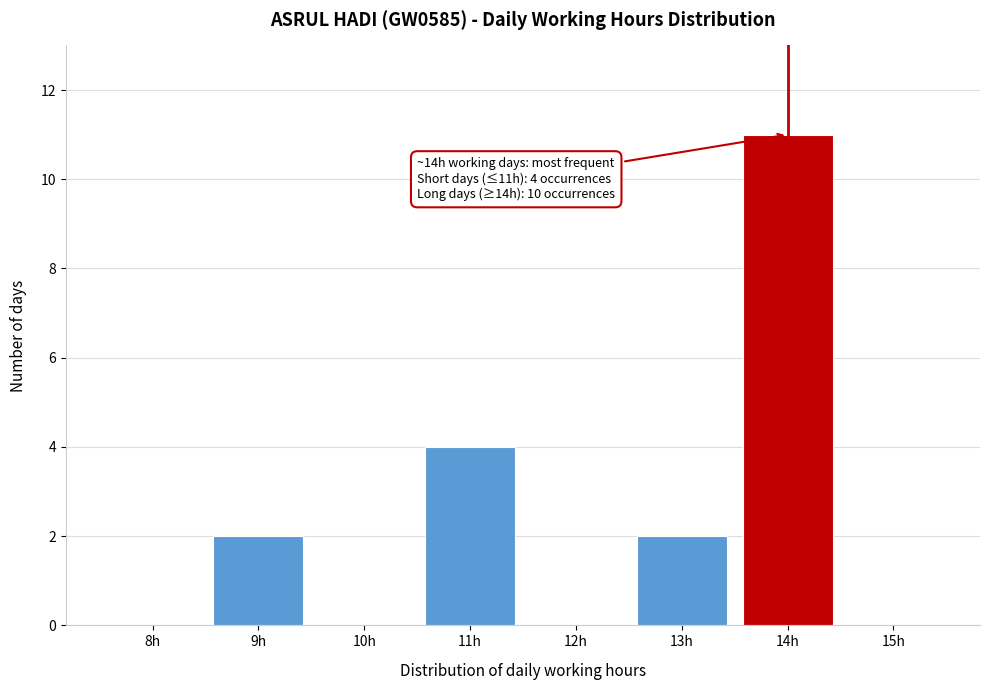

Reading left to right, list all the values displayed in this chart.

8h=0	9h=2	10h=0	11h=4	12h=0	13h=2	14h=11	15h=0